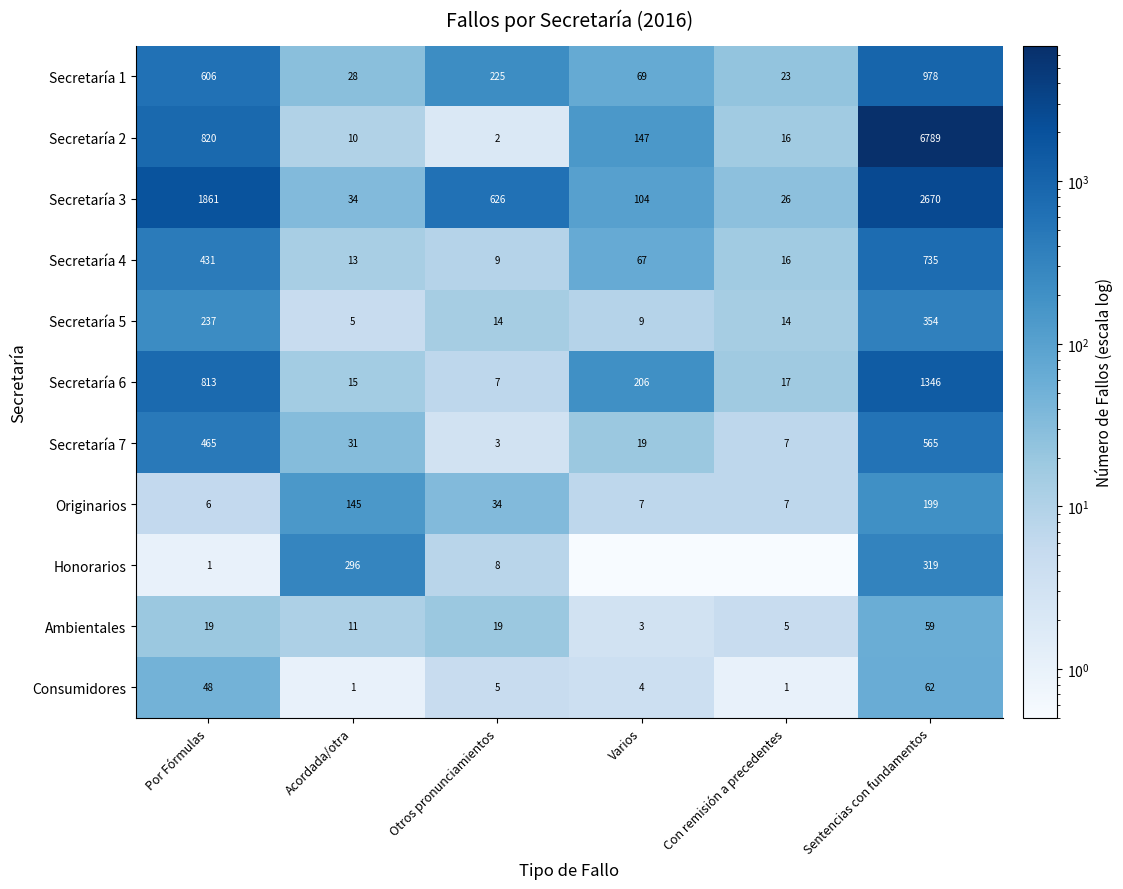

The Honorarios series shows 296.0 at Acordada/otra. True or false?

True